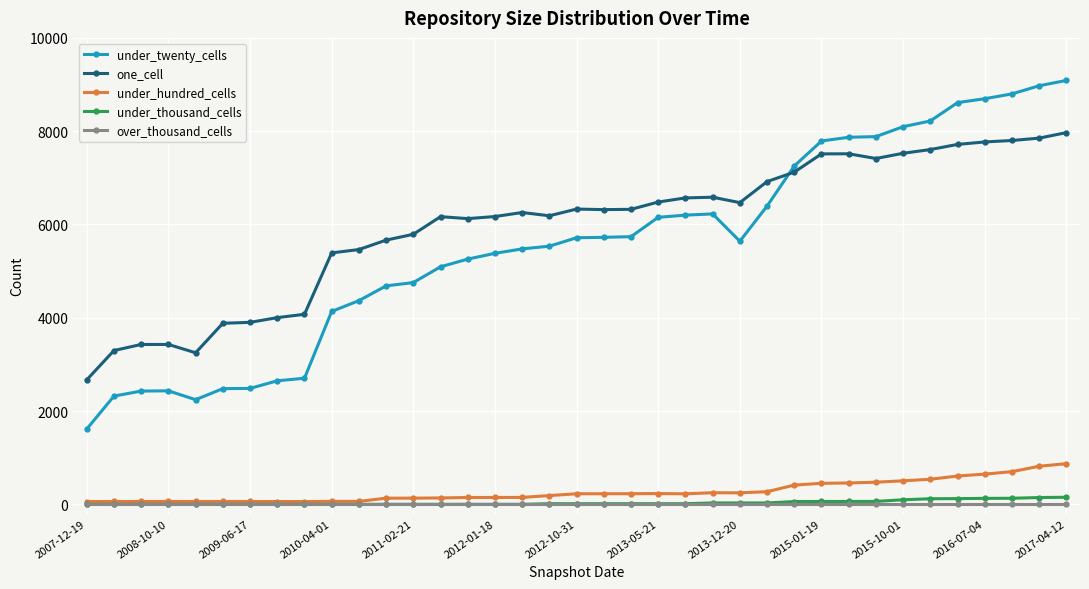

True or false: one_cell has more than 2 interior local peaks.

True